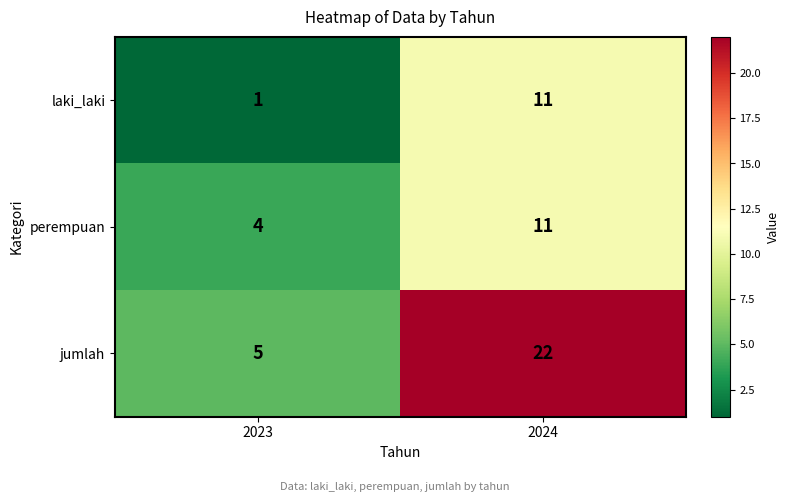

At which category does the chart reach its minimum across all series?

2023